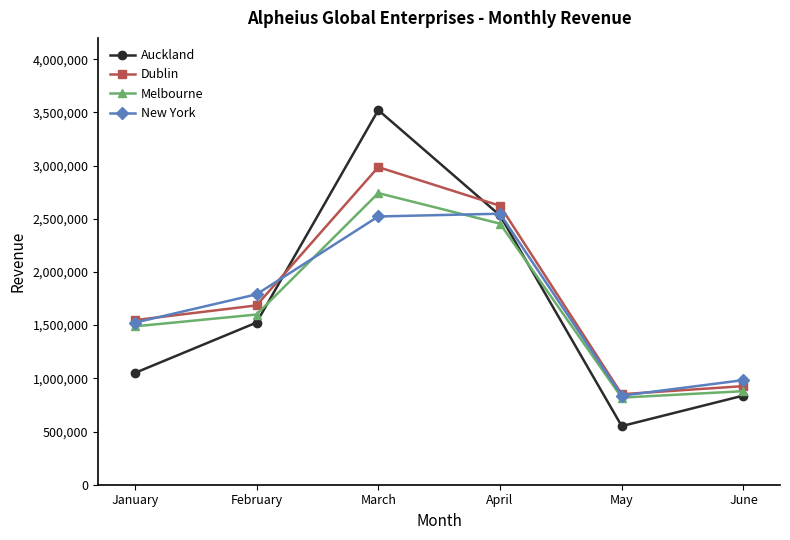

The Dublin series shows 2985448 at March. True or false?

True